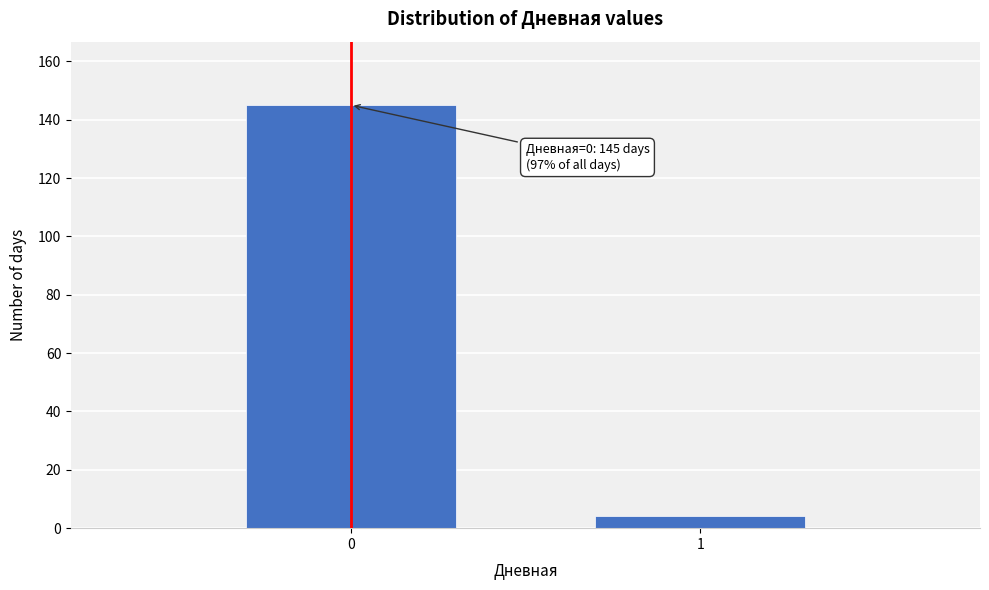

Reading left to right, transcribe all the data shown in this chart.

0=145	1=4